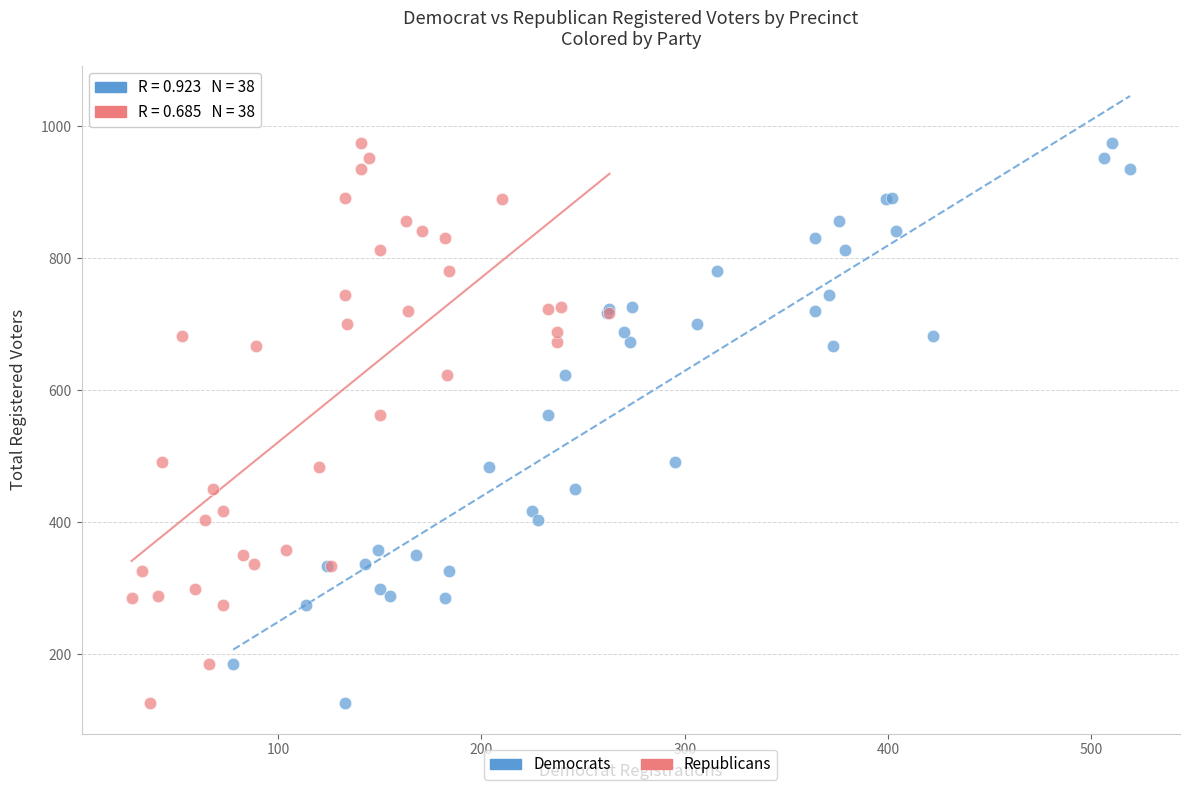

What are all the series names shown in the legend?

Democrats, Republicans